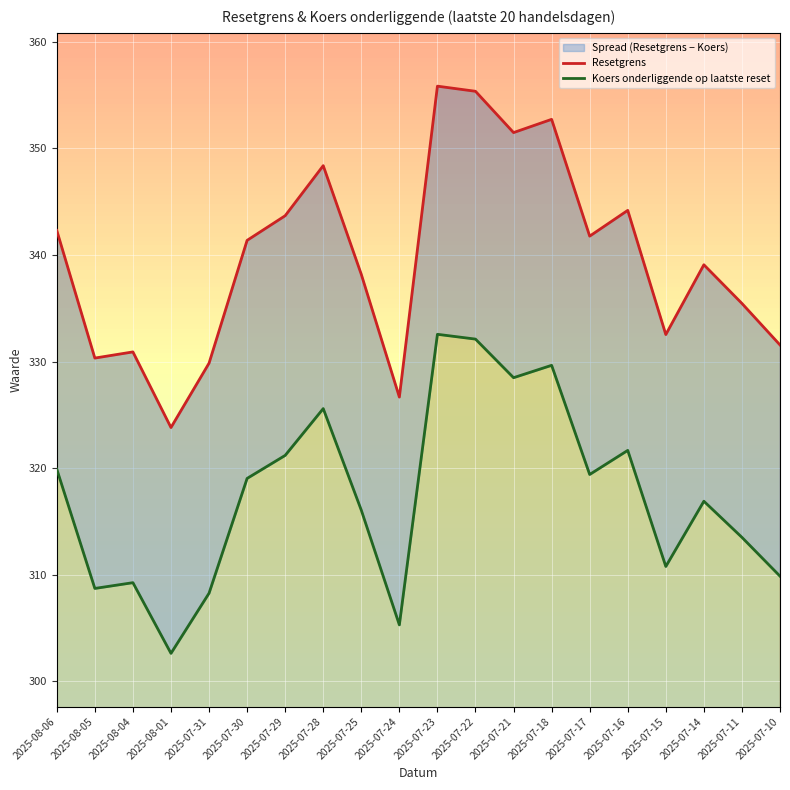

True or false: Koers onderliggende op laatste reset and Resetgrens intersect in this chart.

False